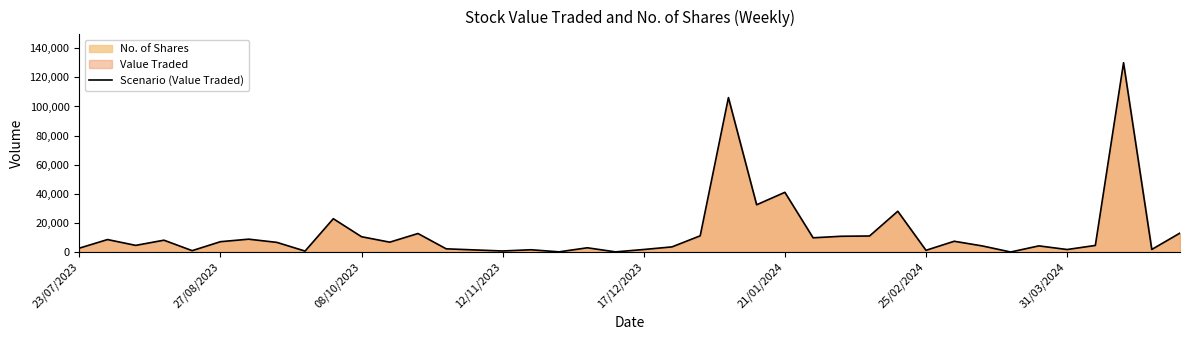

What is the highest value of the Scenario (Value Traded) series?

130065